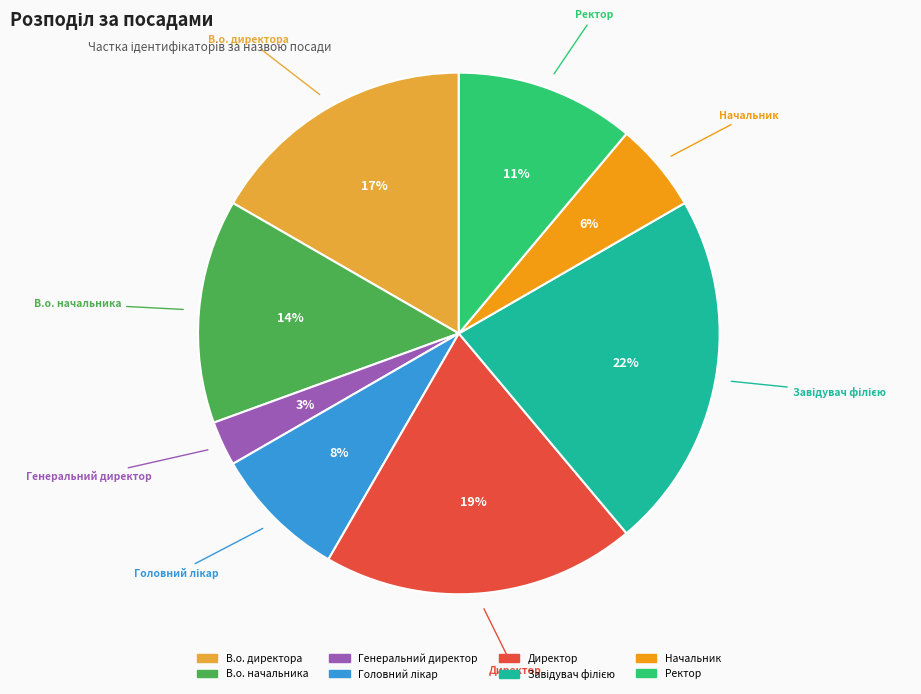

Is В.о. директора the majority of the pie?

No